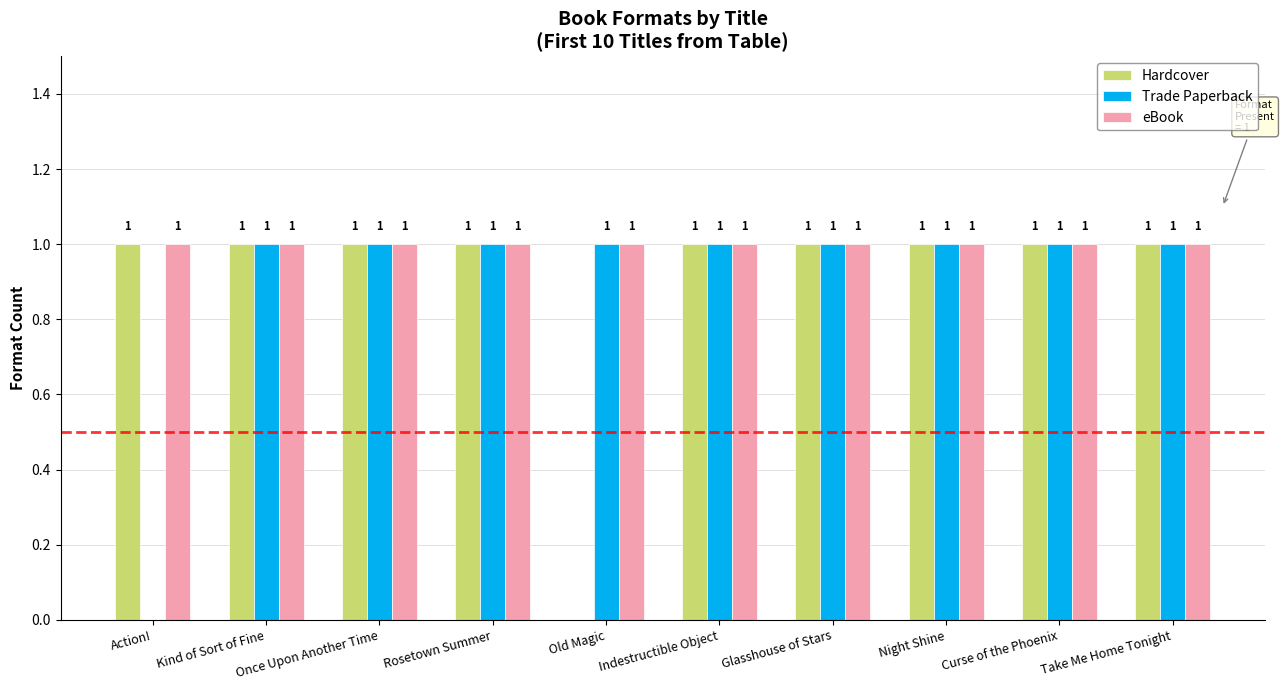

What is the average value of the eBook series?

1